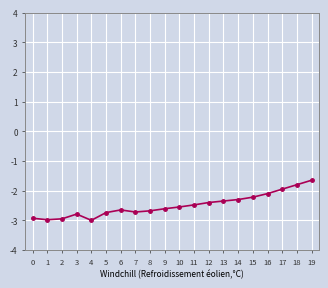

What is the difference between the maximum and second lowest values?

1.3